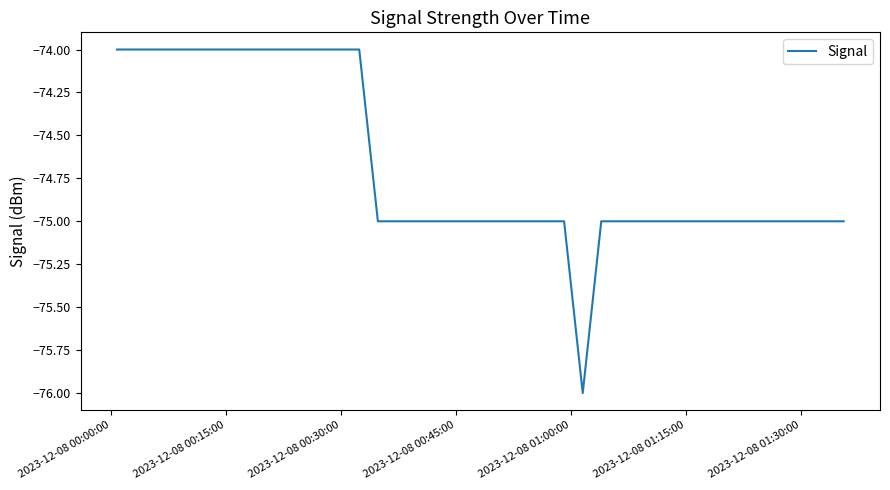

What is the greatest value displayed?

-74